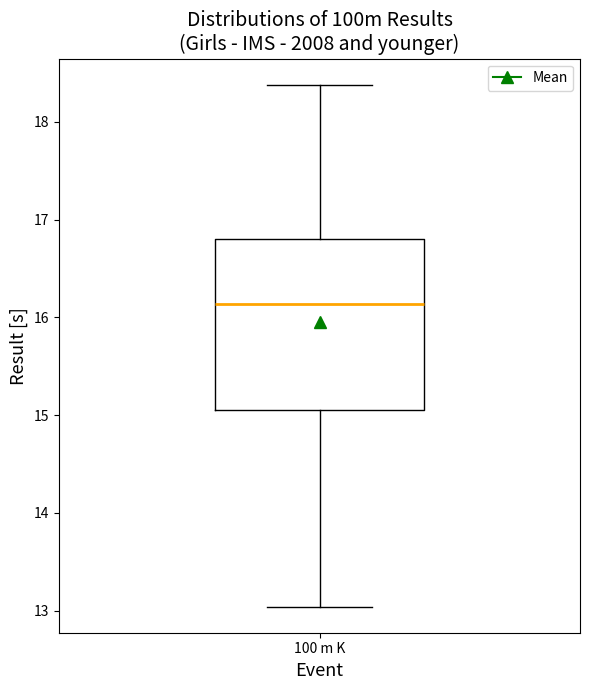

Transcribe this box plot: give where the median line is, the range the box spans, and where the two whiskers end, as read against the y-axis. The values are not printed on the chart, so give them approximately, as read against the axis.

median 16.1, box 15.1 to 16.8, whiskers 13.0 to 18.4